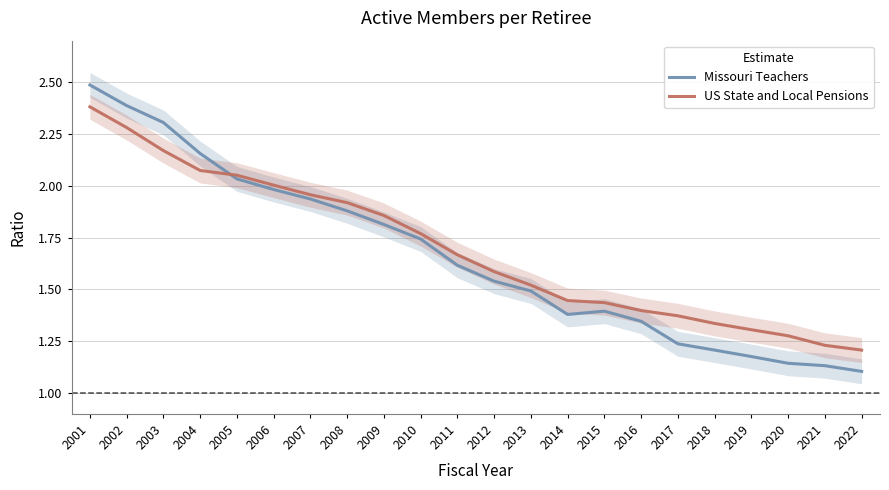

The value of US State and Local Pensions at 2019 is 1.3. True or false?

True